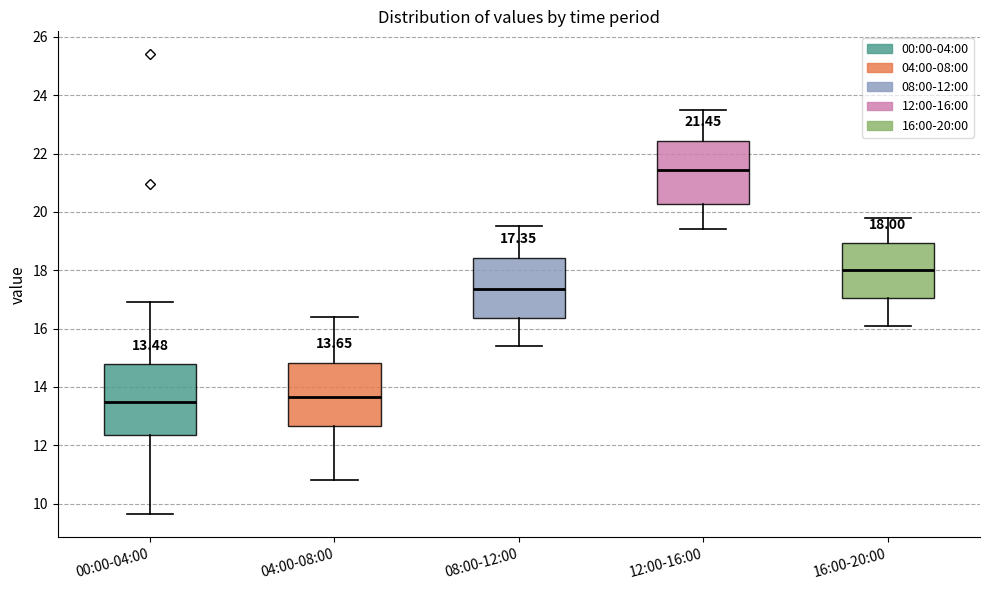

Which box is the tallest, from its lower edge to its upper edge?

00:00-04:00